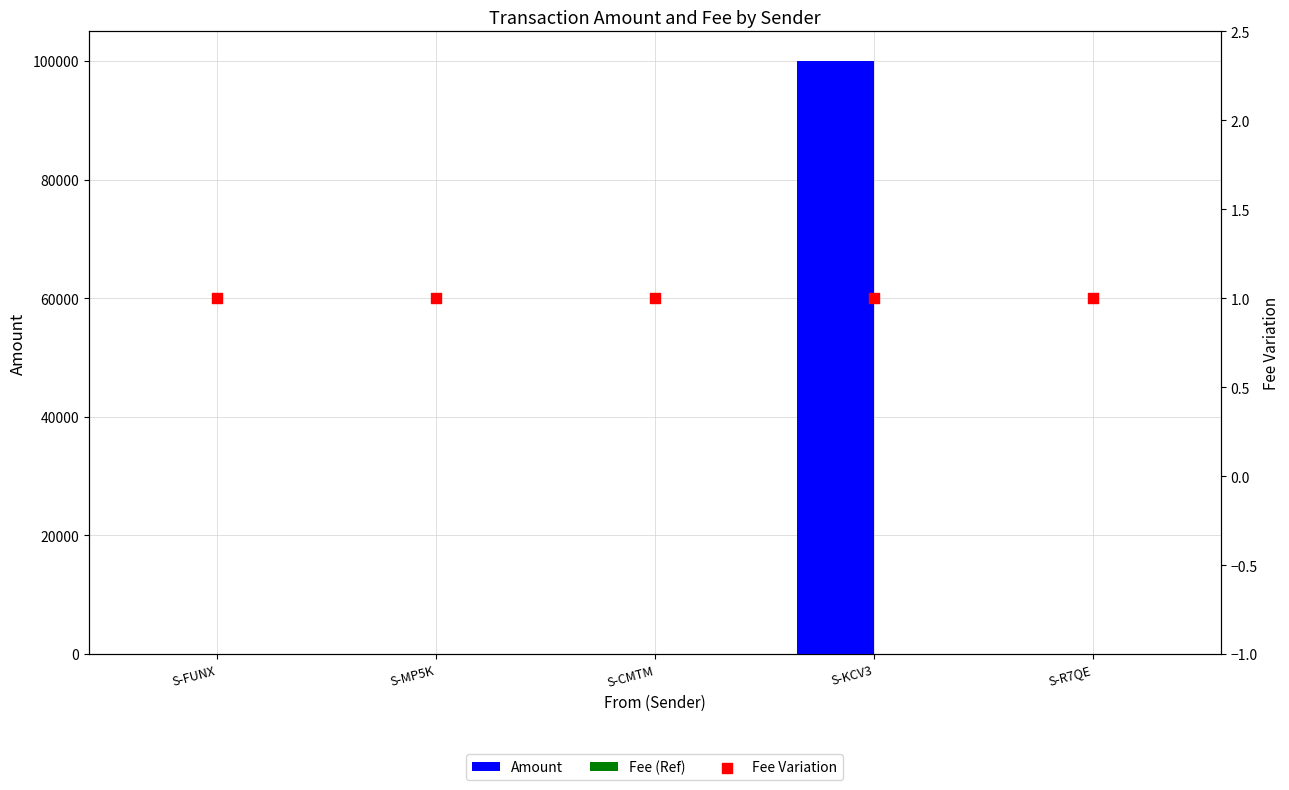

At which category is the sum across all series the highest?

S-KCV3